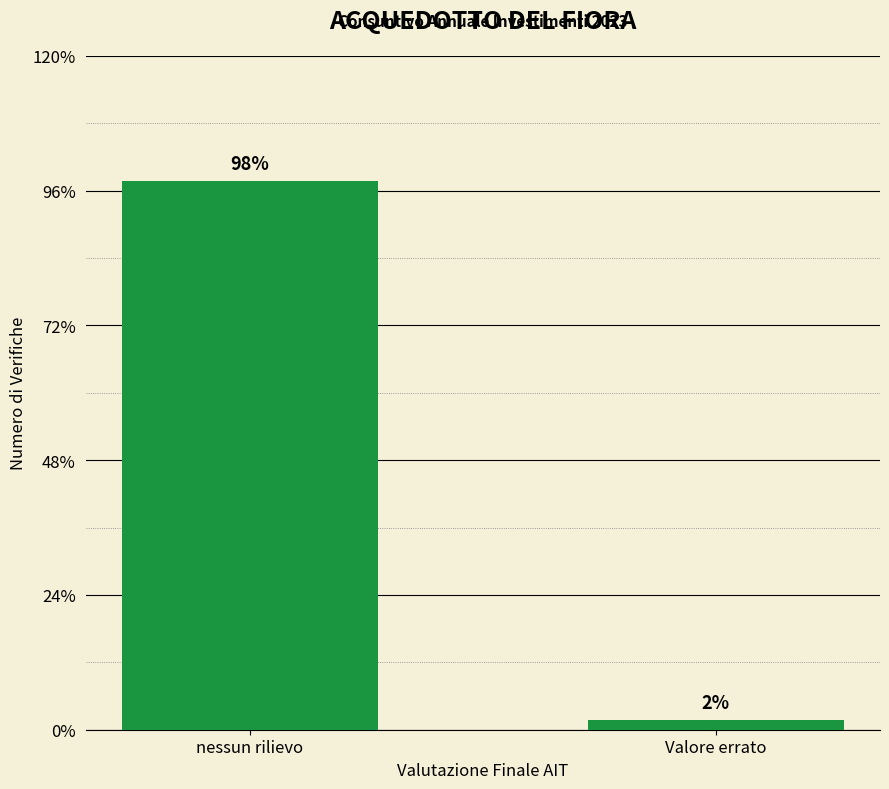

Rank the categories by value from lowest to highest.

Valore errato, nessun rilievo